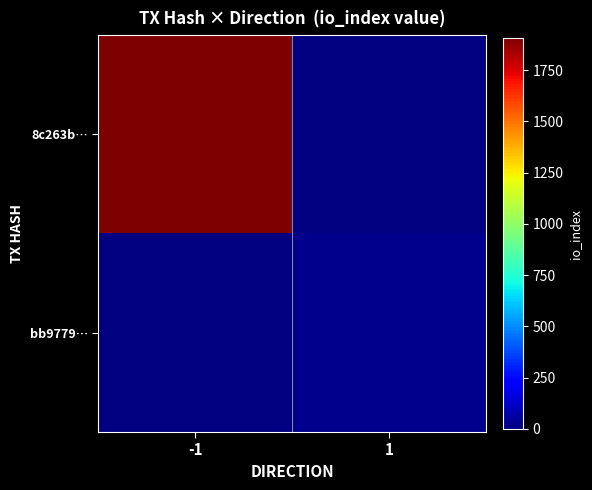

Which category has the highest value across all series?

-1